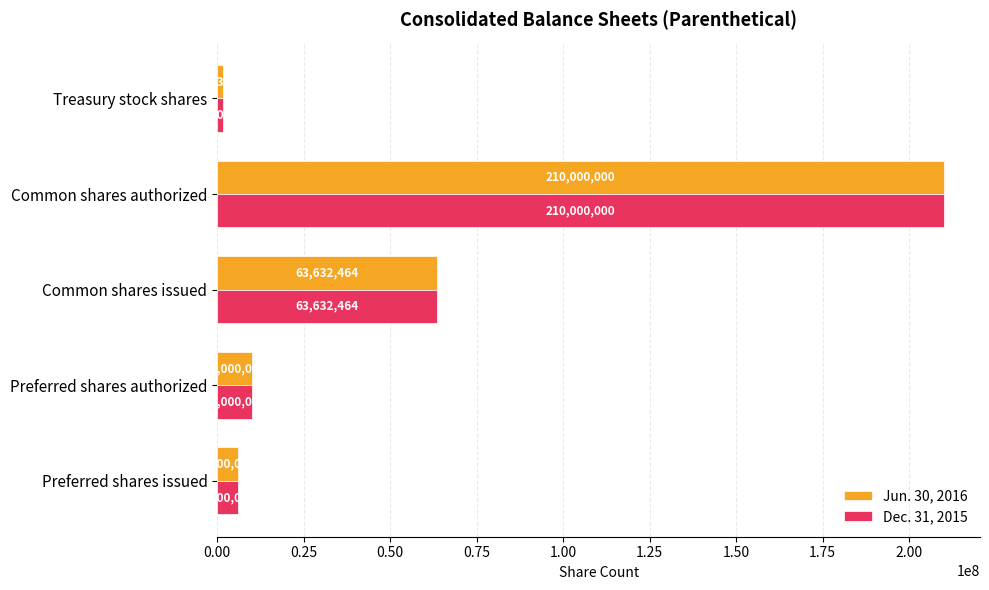

What is the highest value of the Dec. 31, 2015 series?

210000000